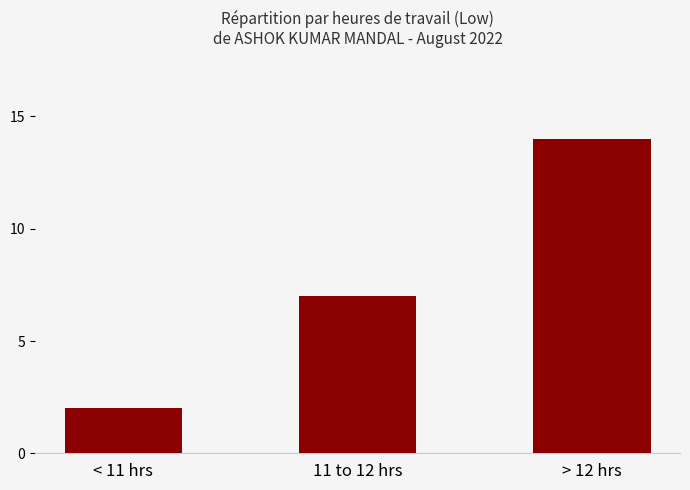

Approximately how many times larger is the value at < 11 hrs compared to 11 to 12 hrs?

0.3